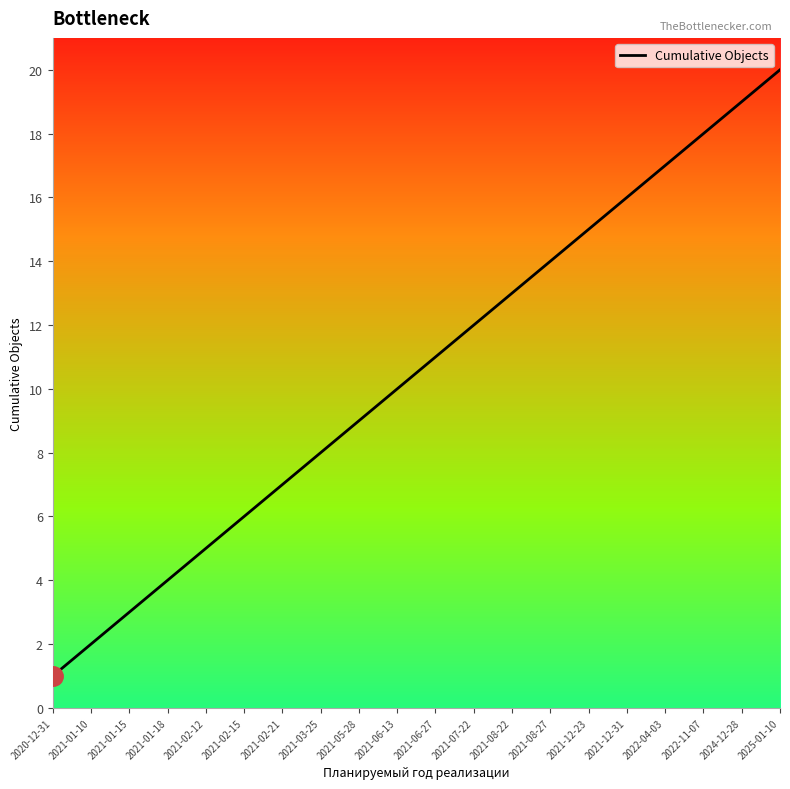

What is the change in value from 2021-06-27 to 2025-01-10?

+9